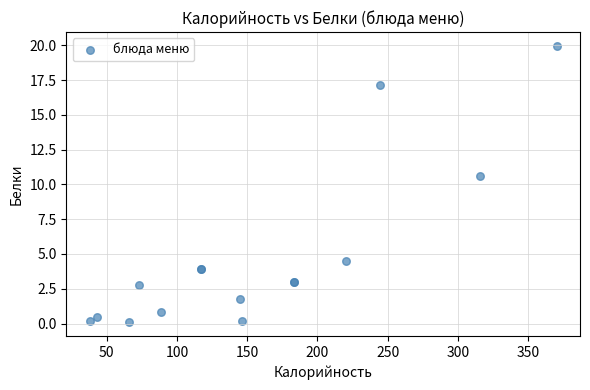

What Y value in the scatter plot is closest to 10?

10.6